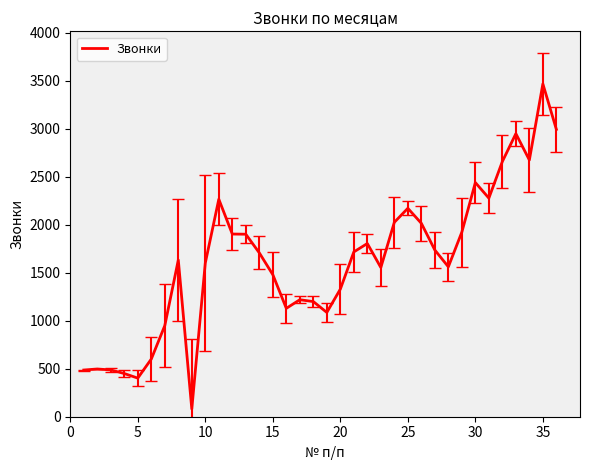

What is the maximum value shown in the chart?

3465.5